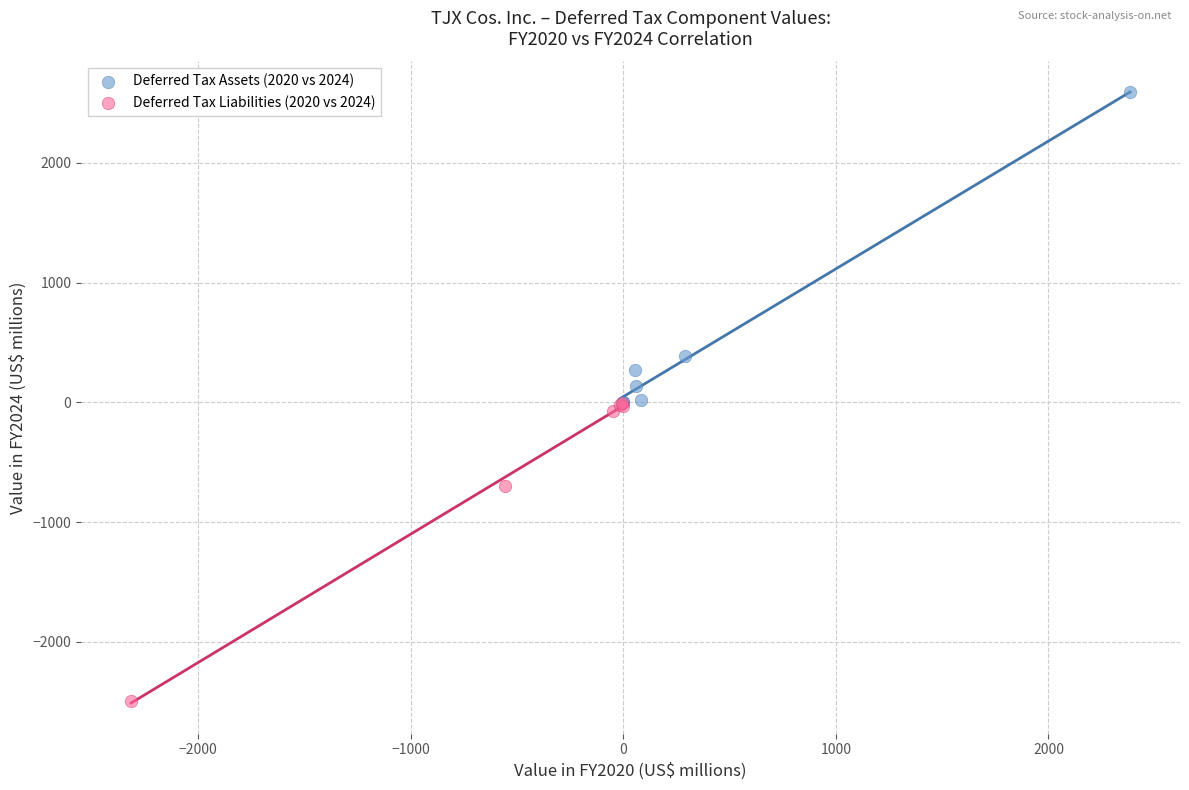

Which series contains the lowest Y value?

Deferred Tax Liabilities (2020 vs 2024)